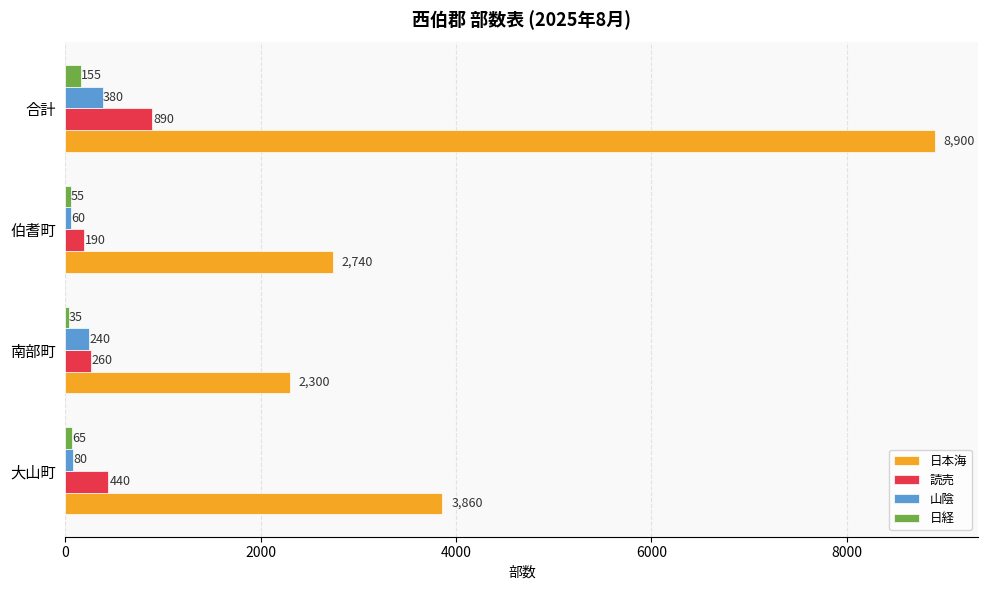

Between 南部町 and 合計, which series saw the biggest shift?

日本海